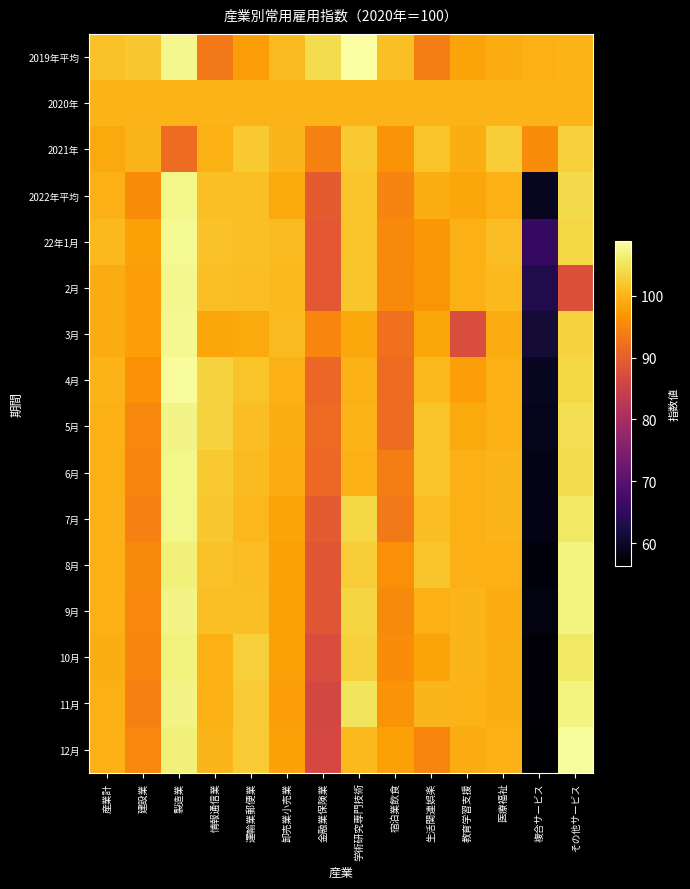

Reading left to right, transcribe all the data shown in this chart.

2019年平均: 産業計=101.3	建設業=102.0	製造業=107.6	情報通信業=93.3	運輸業郵便業=97.5	卸売業小売業=100.7	金融業保険業=104.2	学術研究専門技術=108.9	宿泊業飲食=101.1	生活関連娯楽=94.1	教育学習支援=98.3	医療福祉=99.1	複合サービス=99.7	その他サービス=99.9
2020年: 産業計=100.0	建設業=100.0	製造業=100.0	情報通信業=100.0	運輸業郵便業=100.0	卸売業小売業=100.0	金融業保険業=100.0	学術研究専門技術=100.0	宿泊業飲食=100.0	生活関連娯楽=100.0	教育学習支援=100.0	医療福祉=100.0	複合サービス=100.0	その他サービス=100.0
2021年: 産業計=99.0	建設業=100.2	製造業=91.7	情報通信業=99.5	運輸業郵便業=102.2	卸売業小売業=100.2	金融業保険業=94.4	学術研究専門技術=102.2	宿泊業飲食=96.5	生活関連娯楽=101.7	教育学習支援=99.3	医療福祉=102.6	複合サービス=95.6	その他サービス=103.0
2022年平均: 産業計=99.7	建設業=95.7	製造業=107.3	情報通信業=101.2	運輸業郵便業=101.2	卸売業小売業=99.0	金融業保険業=89.5	学術研究専門技術=101.7	宿泊業飲食=94.7	生活関連娯楽=99.3	教育学習支援=98.5	医療福祉=99.8	複合サービス=59.2	その他サービス=104.0
22年1月: 産業計=100.6	建設業=98.1	製造業=108.0	情報通信業=101.5	運輸業郵便業=101.1	卸売業小売業=100.7	金融業保険業=89.0	学術研究専門技術=101.6	宿泊業飲食=95.4	生活関連娯楽=96.8	教育学習支援=99.8	医療福祉=101.0	複合サービス=65.2	その他サービス=103.7
2月: 産業計=99.1	建設業=97.6	製造業=107.6	情報通信業=101.2	運輸業郵便業=100.9	卸売業小売業=100.6	金融業保険業=89.1	学術研究専門技術=101.9	宿泊業飲食=95.5	生活関連娯楽=96.6	教育学習支援=99.5	医療福祉=100.6	複合サービス=63.0	その他サービス=87.8
3月: 産業計=99.1	建設業=97.6	製造業=107.8	情報通信業=98.6	運輸業郵便業=98.9	卸売業小売業=100.7	金融業保険業=94.9	学術研究専門技術=98.8	宿泊業飲食=92.4	生活関連娯楽=98.6	教育学習支援=87.3	医療福祉=99.1	複合サービス=61.4	その他サービス=103.2
4月: 産業計=99.9	建設業=96.3	製造業=108.4	情報通信業=103.2	運輸業郵便業=101.6	卸売業小売業=99.8	金融業保険業=91.2	学術研究専門技術=99.8	宿泊業飲食=91.8	生活関連娯楽=100.6	教育学習支援=97.8	医療福祉=99.8	複合サービス=59.5	その他サービス=103.6
5月: 産業計=99.7	建設業=95.3	製造業=107.2	情報通信業=103.2	運輸業郵便業=100.9	卸売業小売業=99.3	金融業保険業=91.5	学術研究専門技術=100.0	宿泊業飲食=91.8	生活関連娯楽=101.7	教育学習支援=99.0	医療福祉=99.8	複合サービス=58.8	その他サービス=104.5
6月: 産業計=99.8	建設業=94.9	製造業=107.3	情報通信業=102.3	運輸業郵便業=100.7	卸売業小売業=99.1	金融業保険業=91.4	学術研究専門技術=99.7	宿泊業飲食=94.0	生活関連娯楽=101.8	教育学習支援=99.7	医療福祉=100.1	複合サービス=58.4	その他サービス=104.3
7月: 産業計=99.7	建設業=94.2	製造業=107.3	情報通信業=102.1	運輸業郵便業=100.4	卸売業小売業=98.3	金融業保険業=89.3	学術研究専門技術=103.7	宿泊業飲食=93.3	生活関連娯楽=100.9	教育学習支援=99.6	医療福祉=100.2	複合サービス=58.5	その他サービス=105.6
8月: 産業計=99.7	建設業=95.5	製造業=106.5	情報通信業=101.5	運輸業郵便業=101.0	卸売業小売業=98.0	金融業保険業=88.7	学術研究専門技術=102.6	宿泊業飲食=96.1	生活関連娯楽=101.8	教育学習支援=99.8	医療福祉=99.7	複合サービス=57.5	その他サービス=106.9
9月: 産業計=99.6	建設業=95.0	製造業=107.2	情報通信業=101.2	運輸業郵便業=101.2	卸売業小売業=97.9	金融業保険業=88.6	学術研究専門技術=103.5	宿泊業飲食=95.5	生活関連娯楽=99.7	教育学習支援=100.2	医療福祉=99.1	複合サービス=57.8	その他サービス=106.9
10月: 産業計=99.4	建設業=94.9	製造業=106.7	情報通信業=99.6	運輸業郵便業=102.9	卸売業小売業=98.0	金融業保険業=87.2	学術研究専門技術=103.0	宿泊業飲食=95.7	生活関連娯楽=98.4	教育学習支援=100.2	医療福祉=99.3	複合サービス=57.0	その他サービス=105.5
11月: 産業計=99.6	建設業=94.3	製造業=107.1	情報通信業=99.6	運輸業郵便業=102.4	卸売業小売業=97.8	金融業保険業=86.2	学術研究専門技術=105.1	宿泊業飲食=96.4	生活関連娯楽=100.2	教育学習支援=99.9	医療福祉=99.4	複合サービス=56.8	その他サービス=107.0
12月: 産業計=99.6	建設業=95.0	製造業=106.6	情報通信業=100.1	運輸業郵便業=102.4	卸売業小売業=98.1	金融業保険業=86.5	学術研究専門技術=100.5	宿泊業飲食=97.9	生活関連娯楽=94.9	教育学習支援=99.2	医療福祉=99.7	複合サービス=56.3	その他サービス=108.4